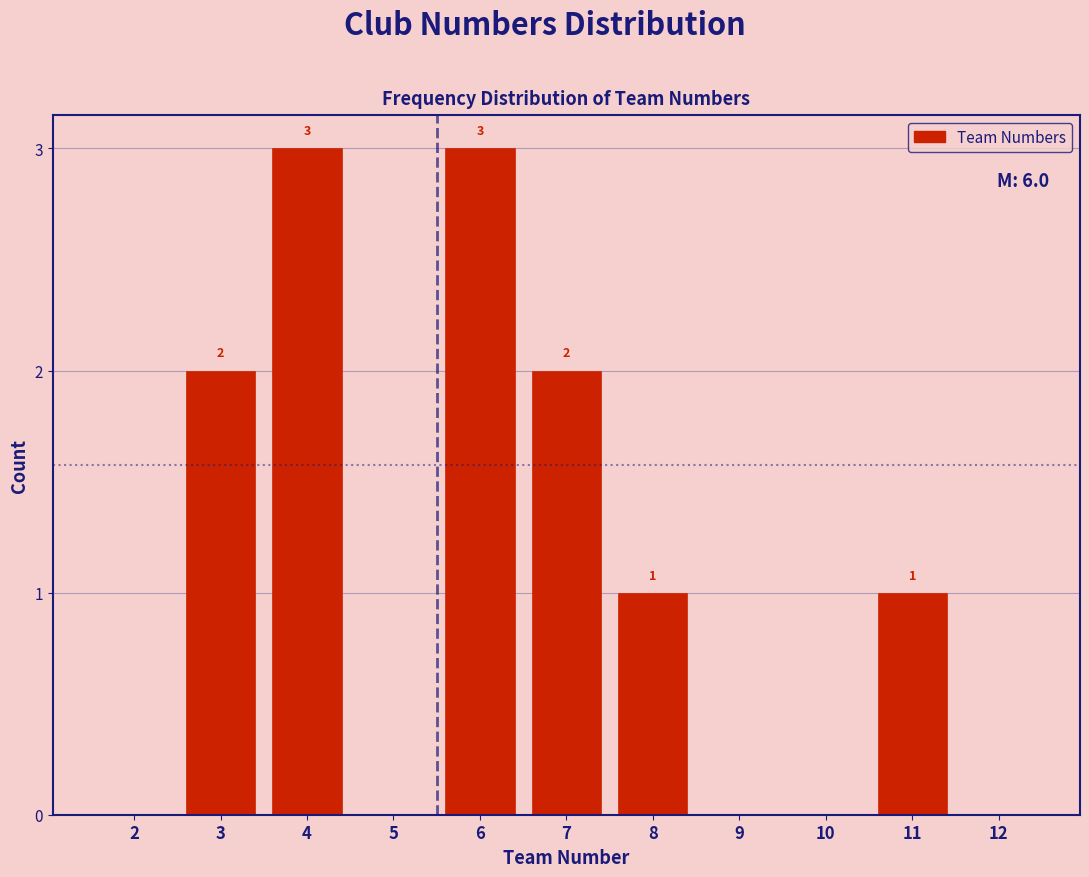

Reading left to right, extract all data points from this chart.

2=0	3=2	4=3	5=0	6=3	7=2	8=1	9=0	10=0	11=1	12=0